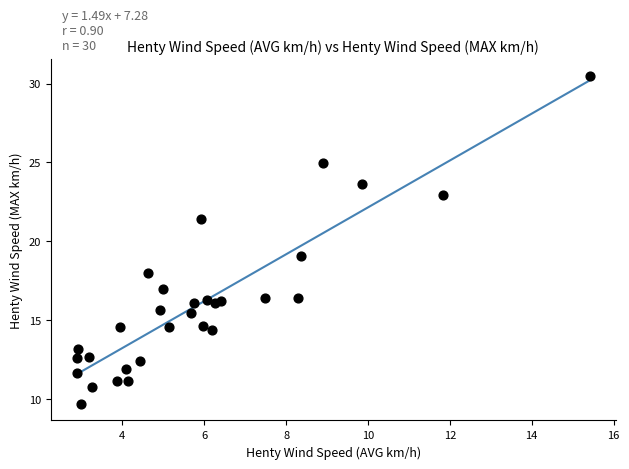

What Y value in the scatter plot is closest to 20?

19.1